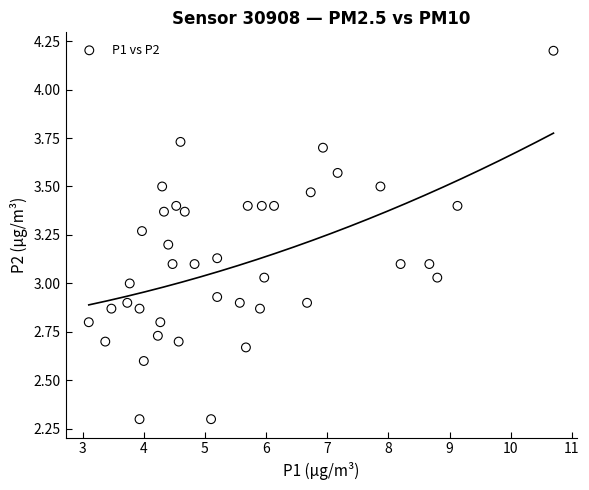

What is the range of Y values (max minus min)?

1.9